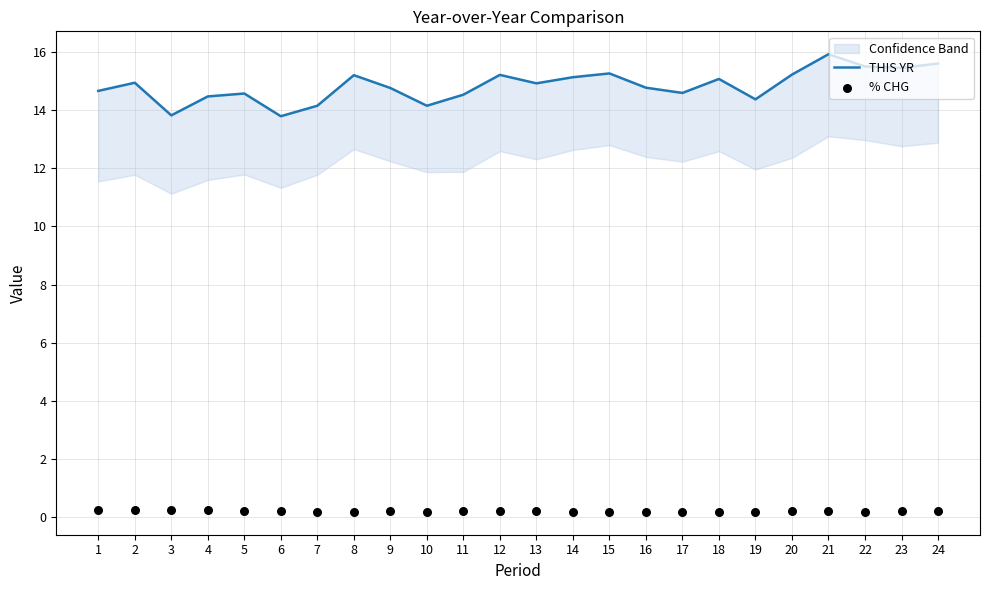

Which series has the largest Y range (max minus min)?

THIS YR